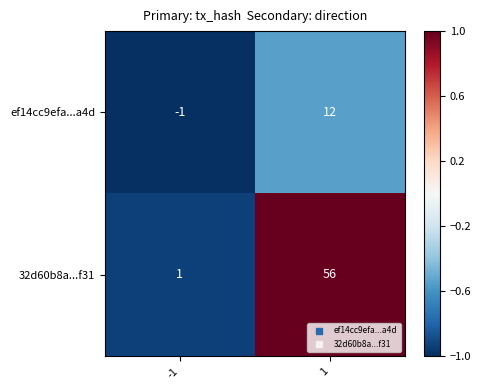

Between -1 and 1, which series saw the biggest shift?

32d60b8a...f31